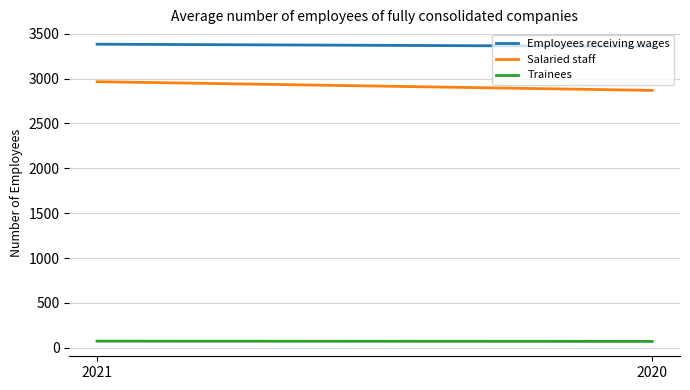

At which label is Salaried staff closest to 2917?

2020